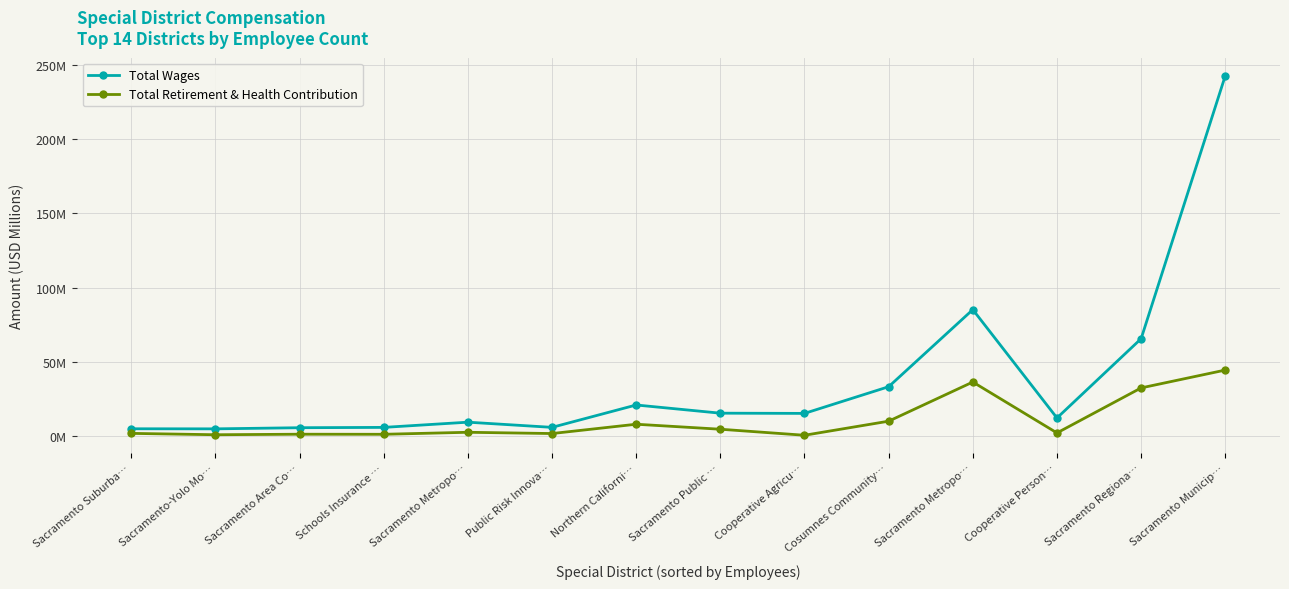

At which category is the sum across all series the highest?

Sacramento Municip…